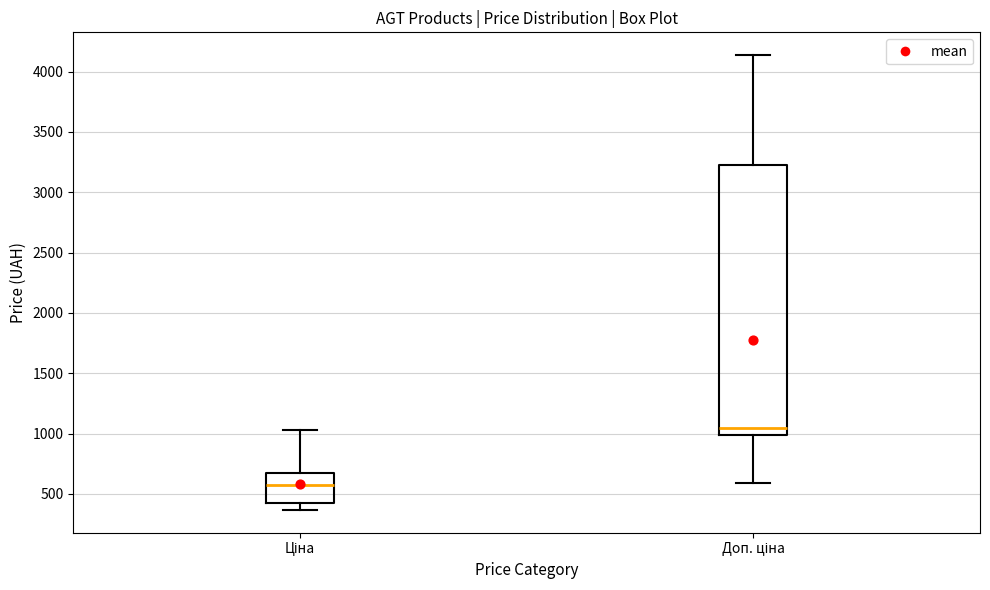

Which box's median line is the highest?

Доп. ціна